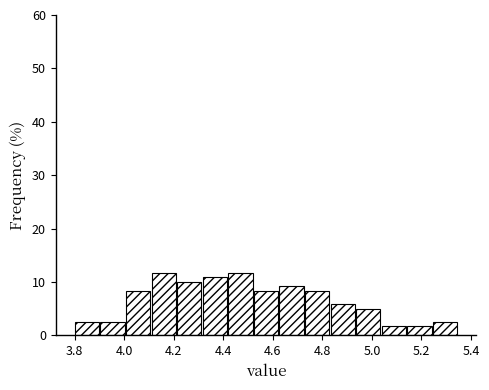

How tall is the bar that spans 4.22 to 4.32 on the x-axis? Neither the bar edges nor the heights are printed on the chart, so give them approximately, as read against the axes.

10